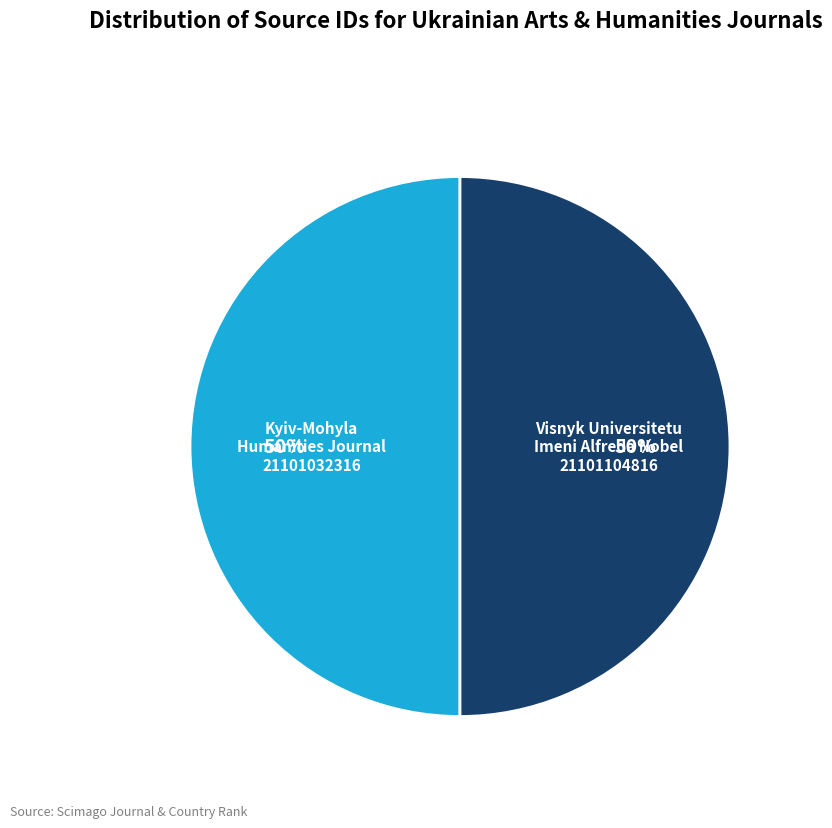

To the nearest percent, what is the average slice percentage?

50%